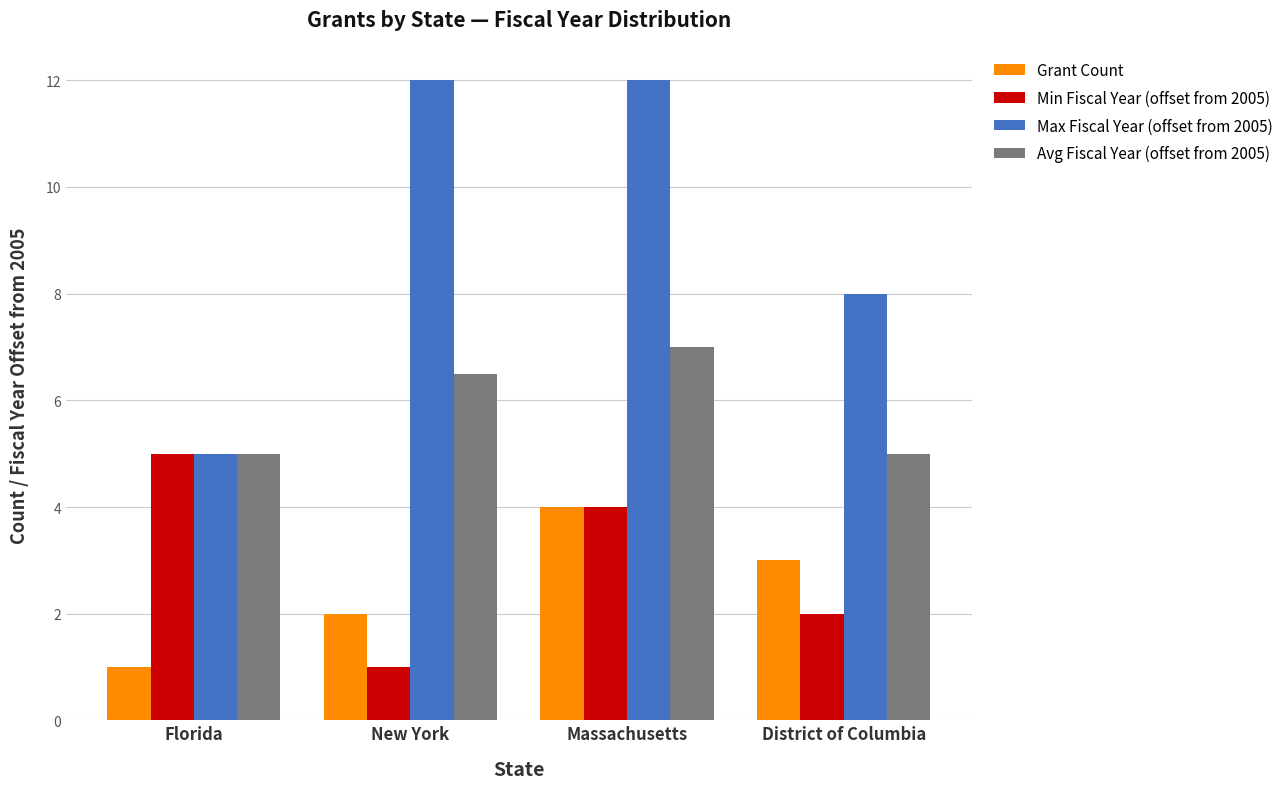

What are all the series names shown in the legend?

Grant Count, Min Fiscal Year (offset from 2005), Max Fiscal Year (offset from 2005), Avg Fiscal Year (offset from 2005)